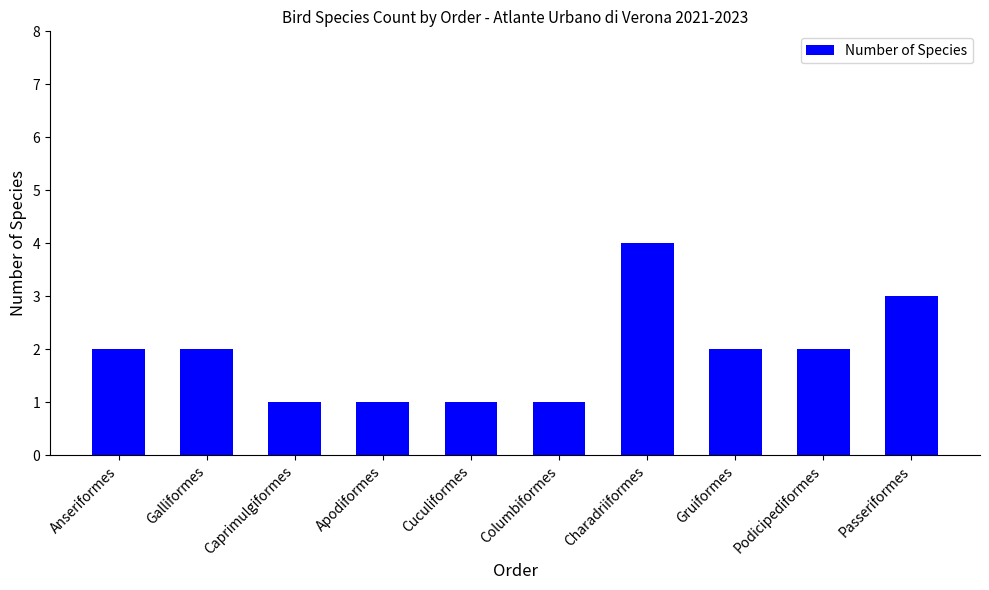

Are the bars horizontal?

No